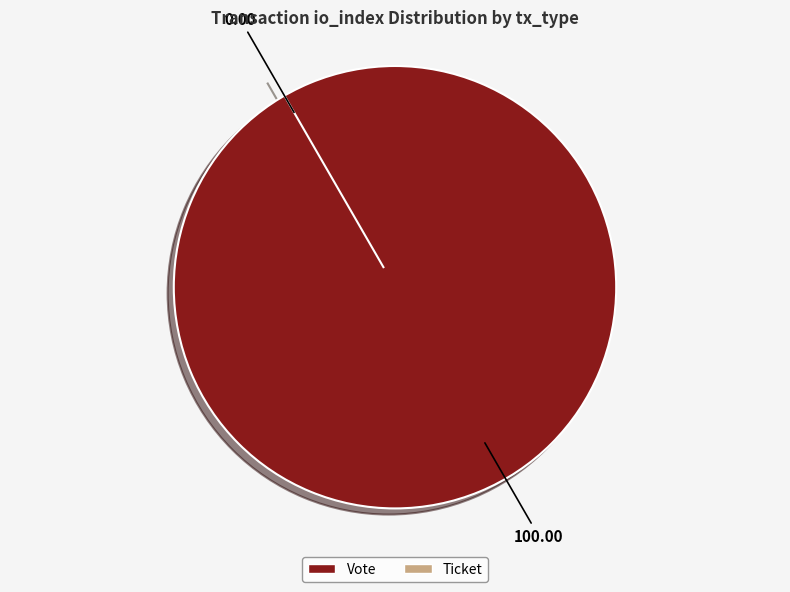

How many segments does this pie chart have?

2